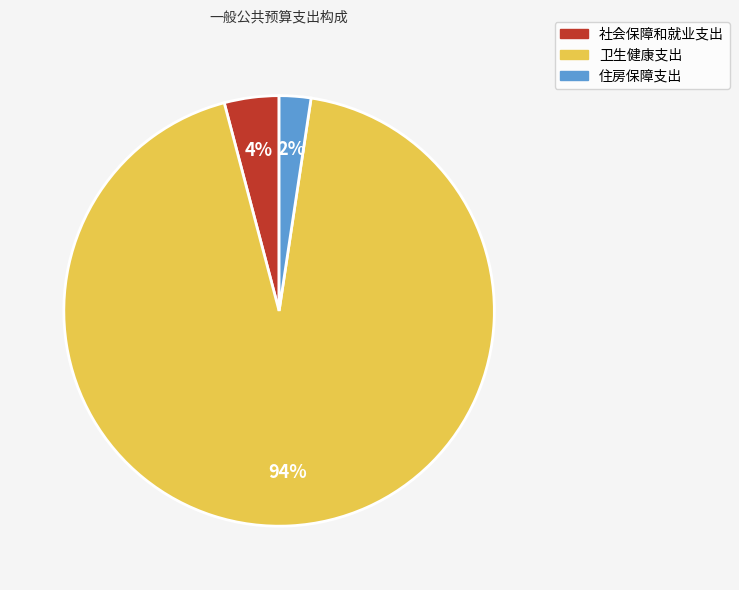

Is the sum of 住房保障支出 and 社会保障和就业支出 greater than half?

No